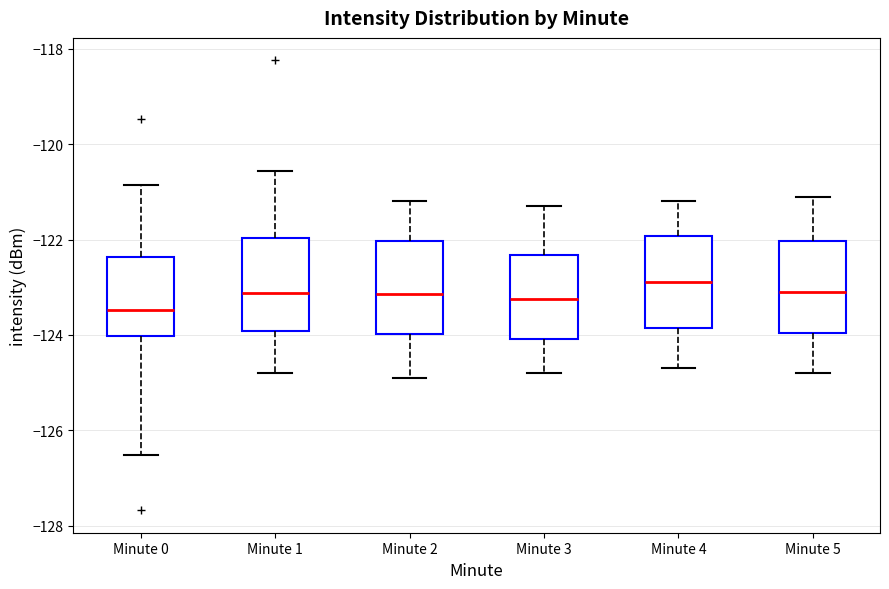

Which box's median line is the lowest?

Minute 0